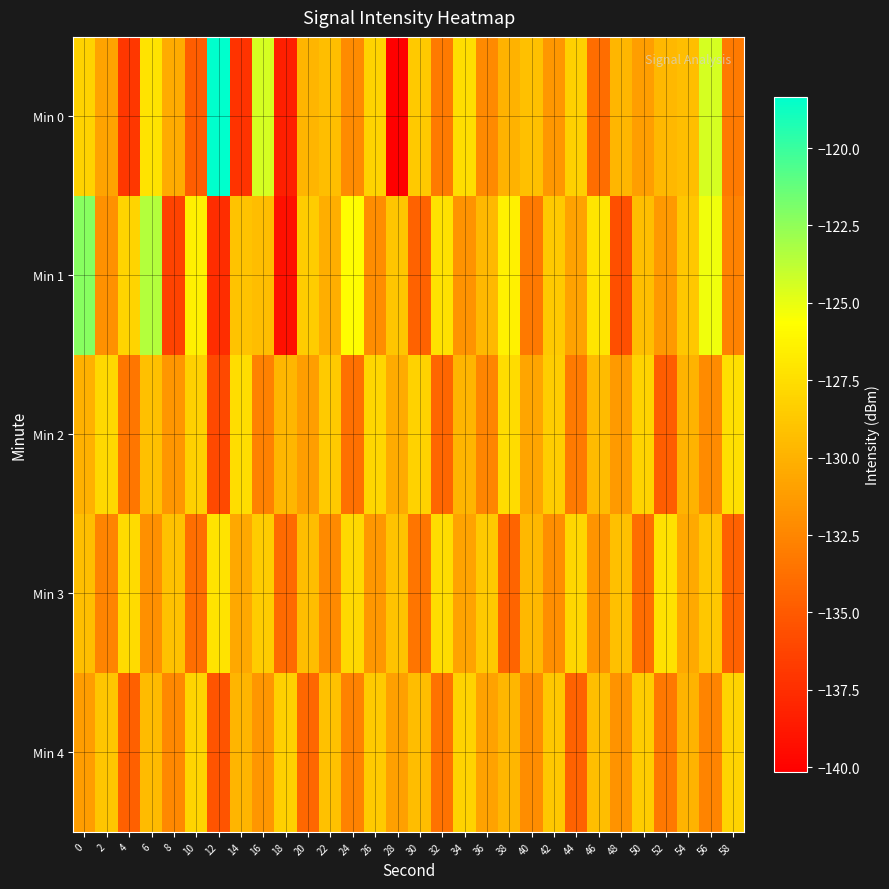

Which series changed the most between 32 and 36?

Min 4